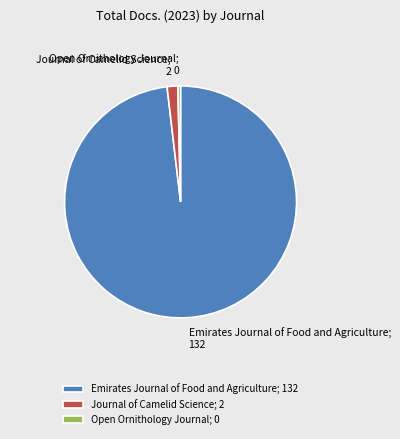

Does Emirates Journal of Food and Agriculture; 132 represent more than half of the total?

Yes